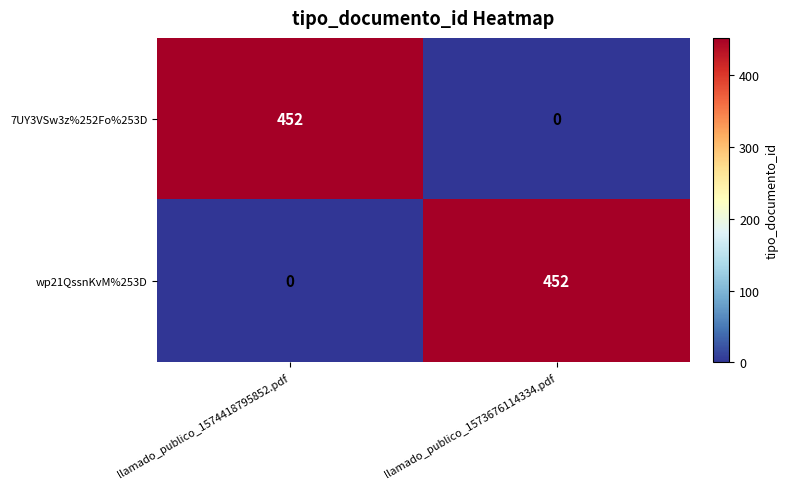

Is the value of wp21QssnKvM%253D at llamado_publico_1574418795852.pdf greater than the value of 7UY3VSw3z%252Fo%253D at llamado_publico_1574418795852.pdf?

No